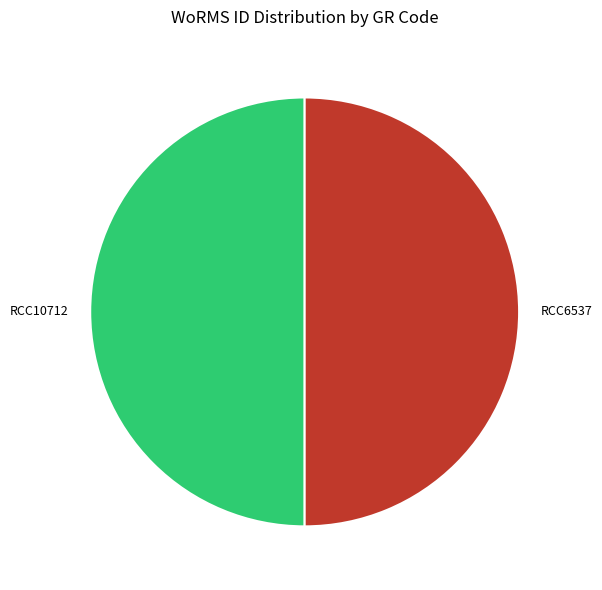

What is the ratio of the value at RCC6537 to the value at RCC10712?

1.0